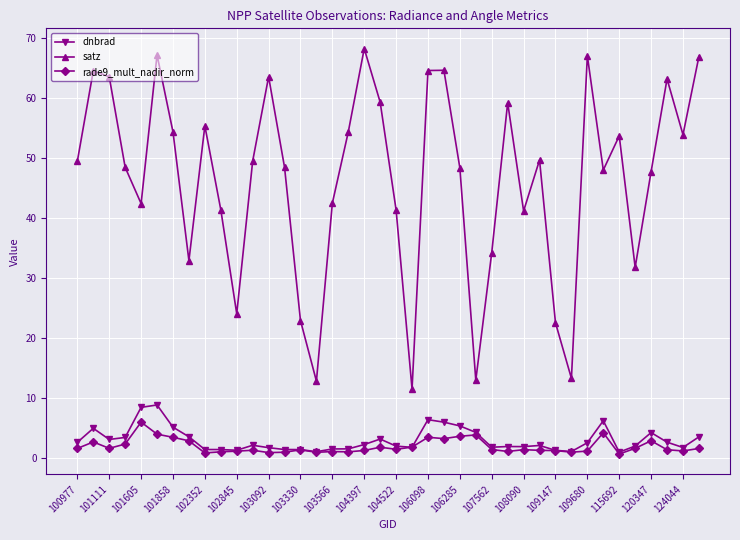

Which series has the widest spread of values?

satz